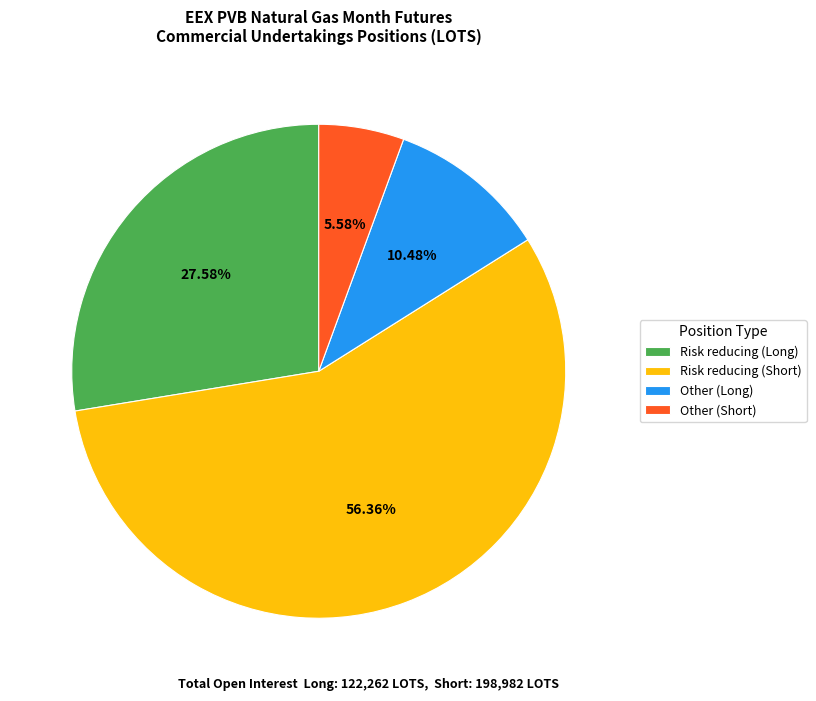

How many slices are in this pie chart?

4